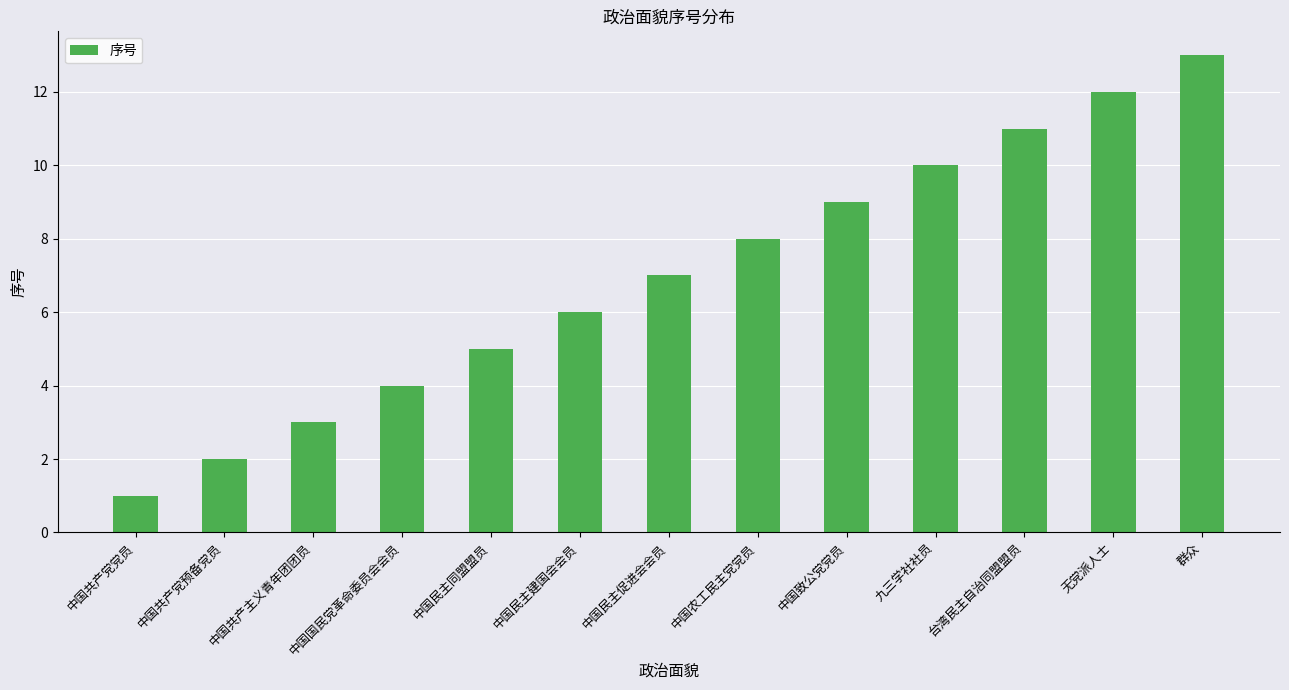

What is the label of the 13th bar from the right?

中国共产党党员